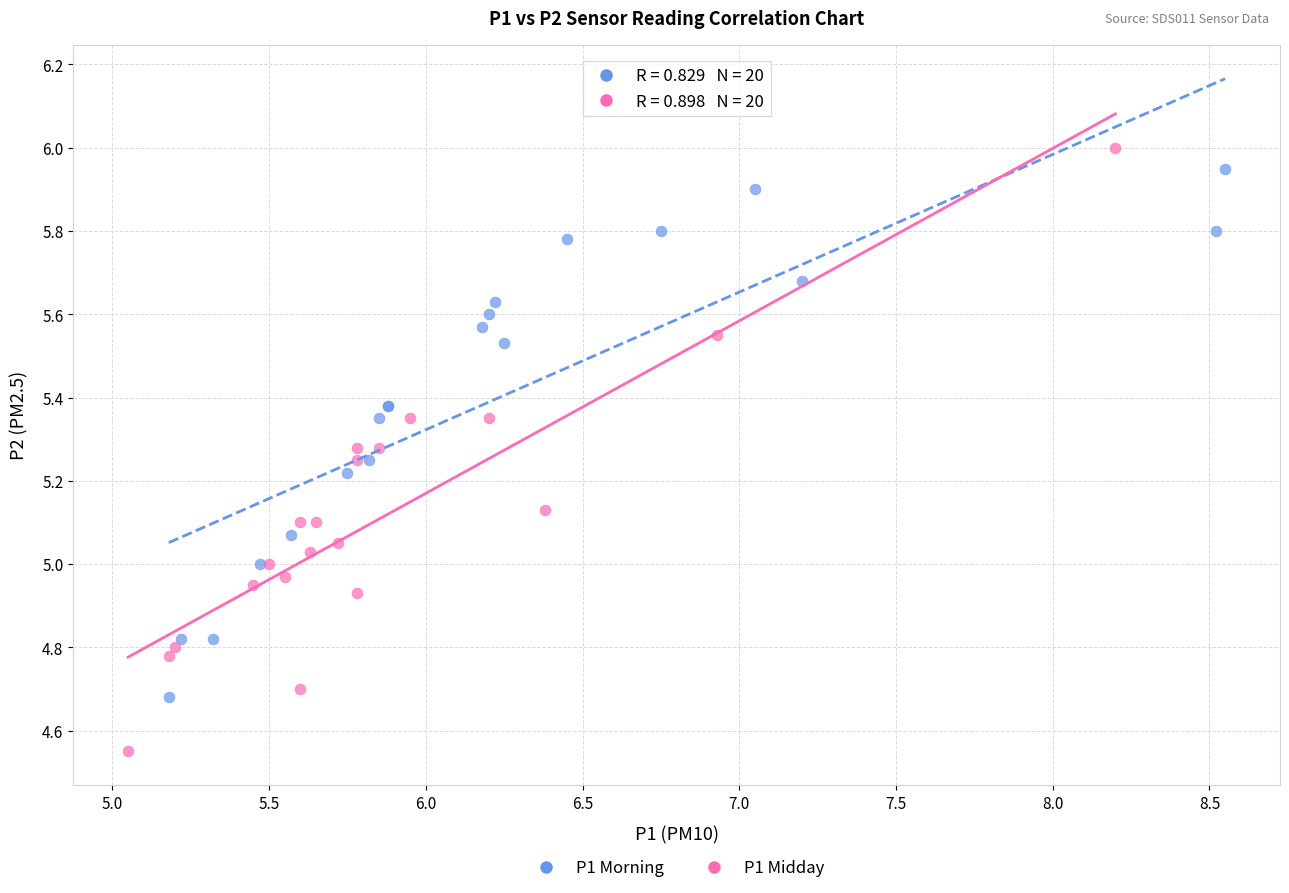

What are all the series names shown in the legend?

P1 Morning, P1 Midday